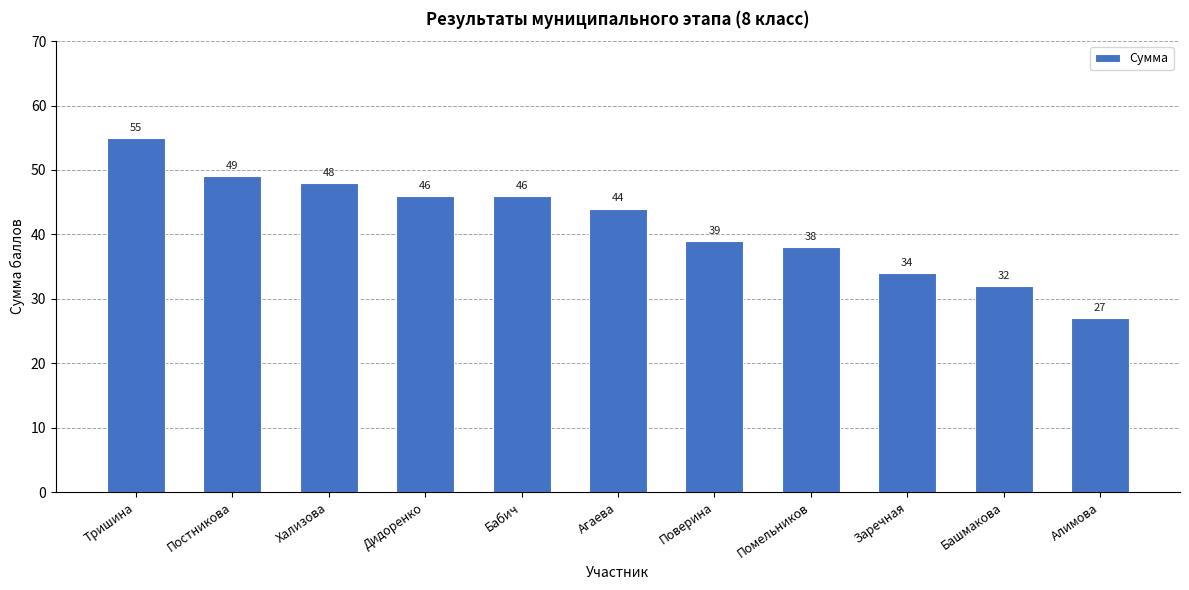

What is the approximate value at Помельников, to the nearest 10?

40